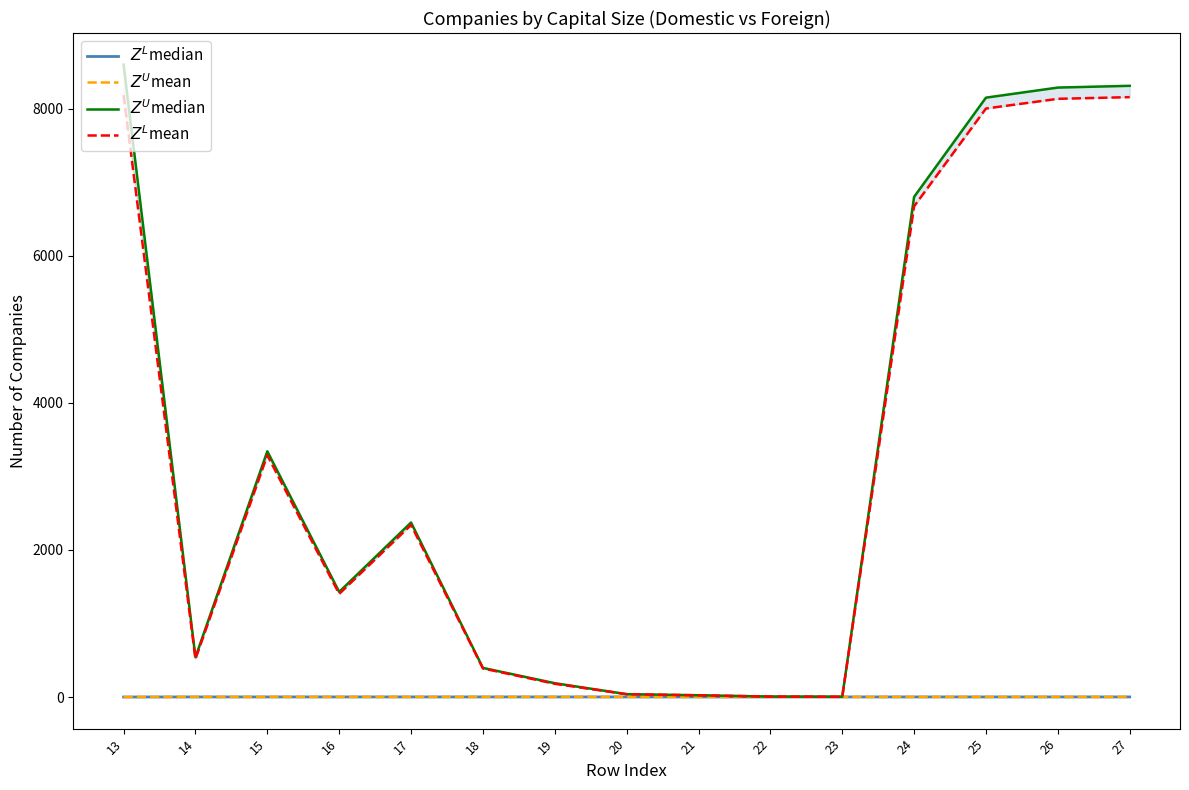

In $Z^L$mean, how many points are higher than both neighbors (excluding endpoints)?

2